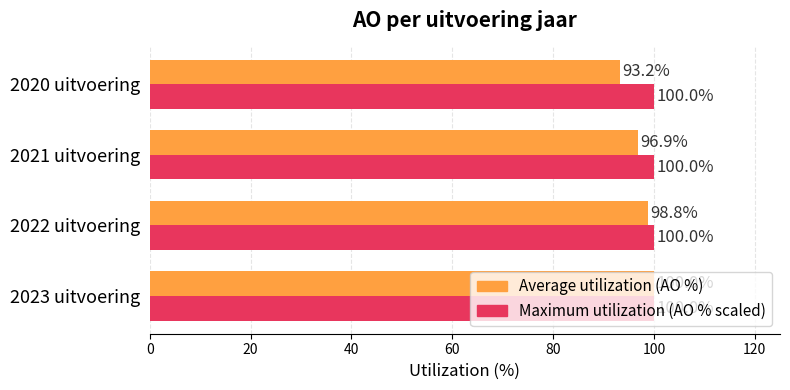

What is the maximum value shown in the chart?

100.0